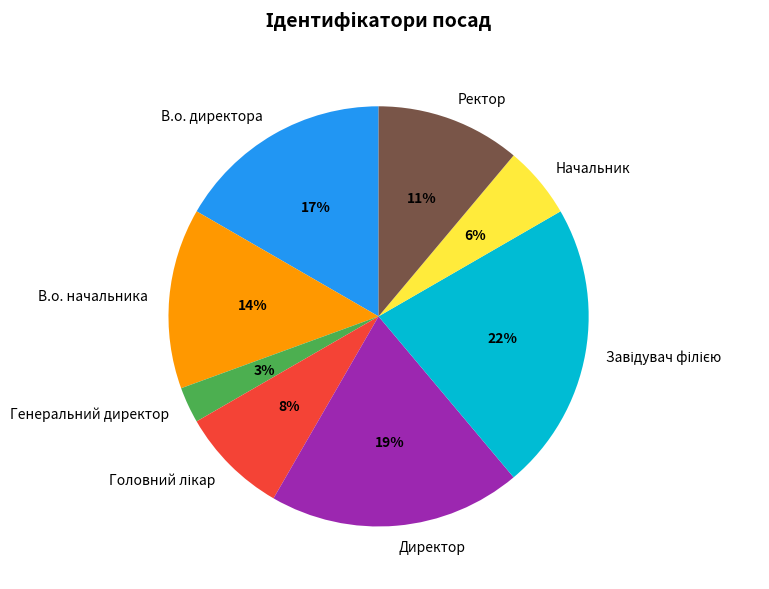

To the nearest percent, what is the average slice percentage?

12%